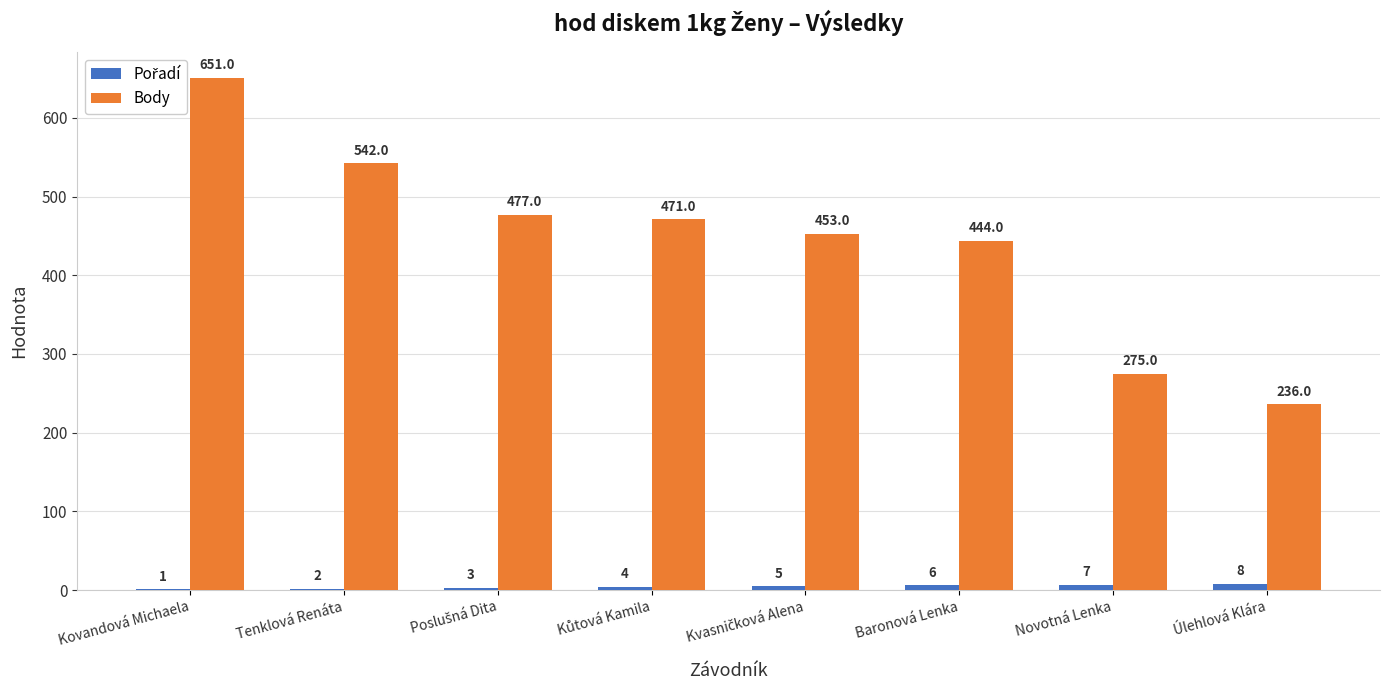

Where does the Body series first go above 471?

Kovandová Michaela